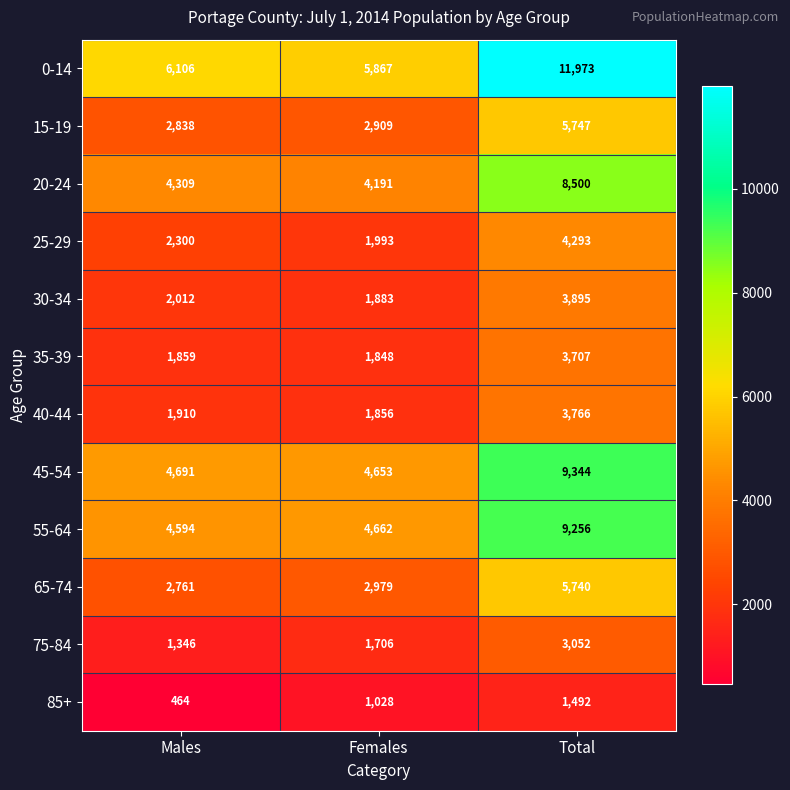

At Males, list the series in order from smallest to largest.

85+, 75-84, 35-39, 40-44, 30-34, 25-29, 65-74, 15-19, 20-24, 55-64, 45-54, 0-14